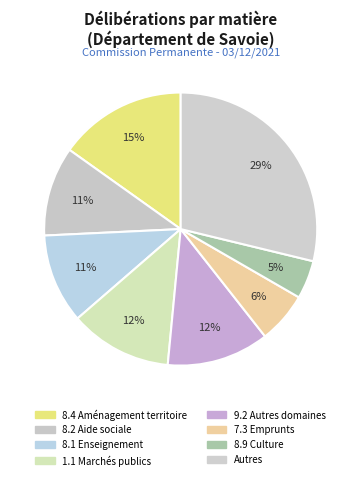

How many slices are in this pie chart?

8